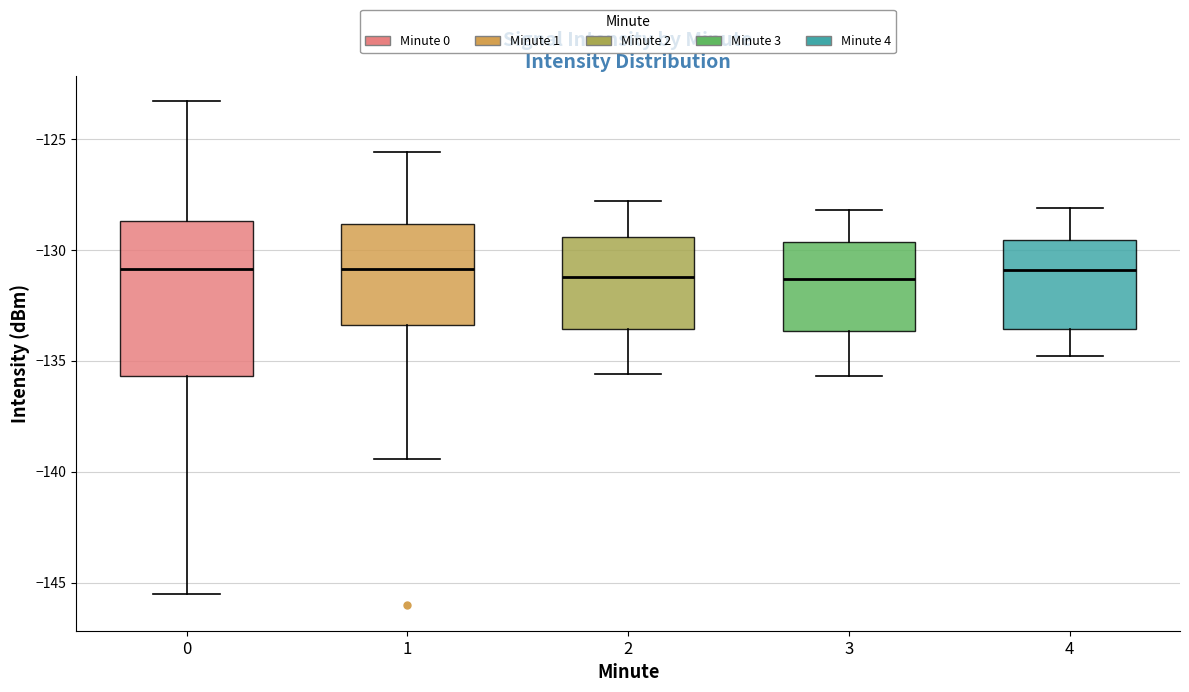

Which box is the tallest, from its lower edge to its upper edge?

0